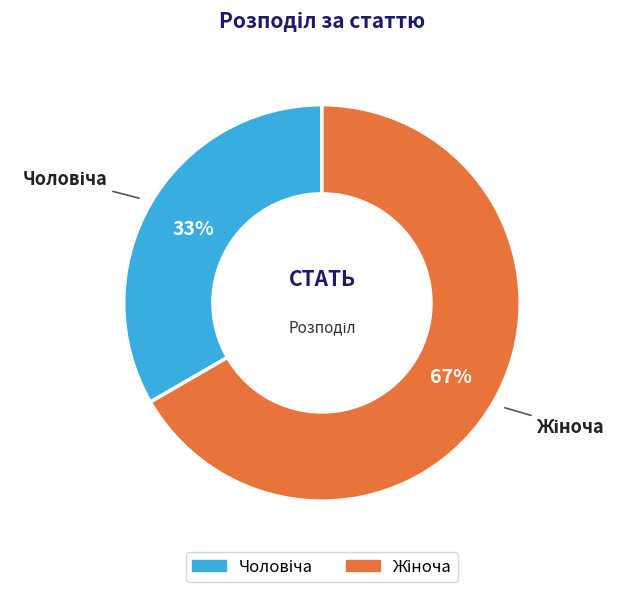

To the nearest percent, what is the average slice percentage?

50%